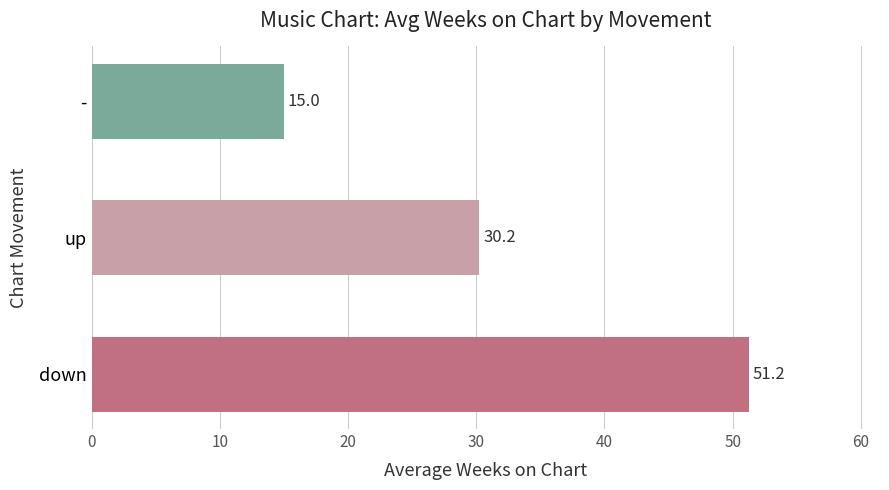

What is the difference between the values at up and -?

15.2